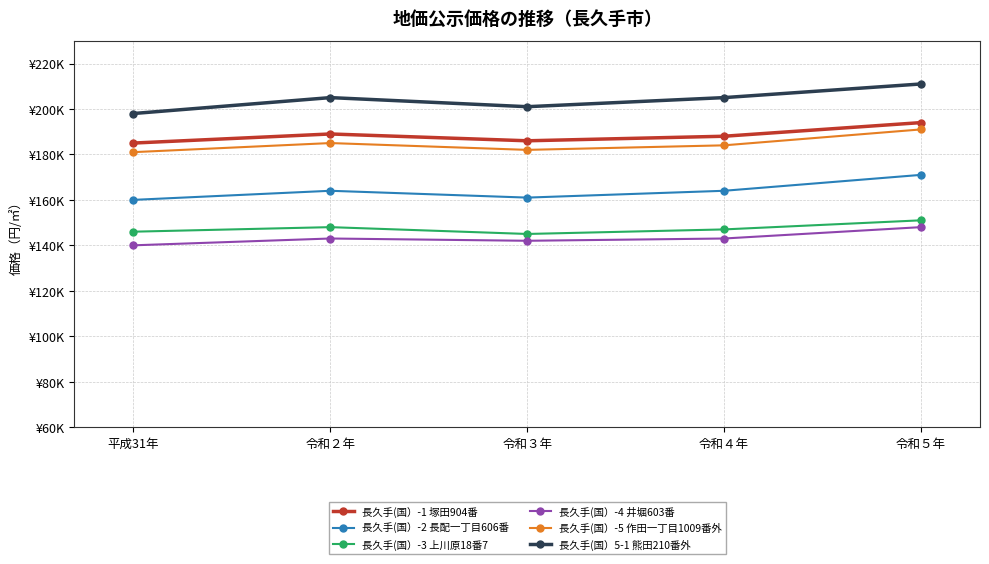

How many values in the 長久手(国）-2 長配一丁目606番 series exceed 164000?

1